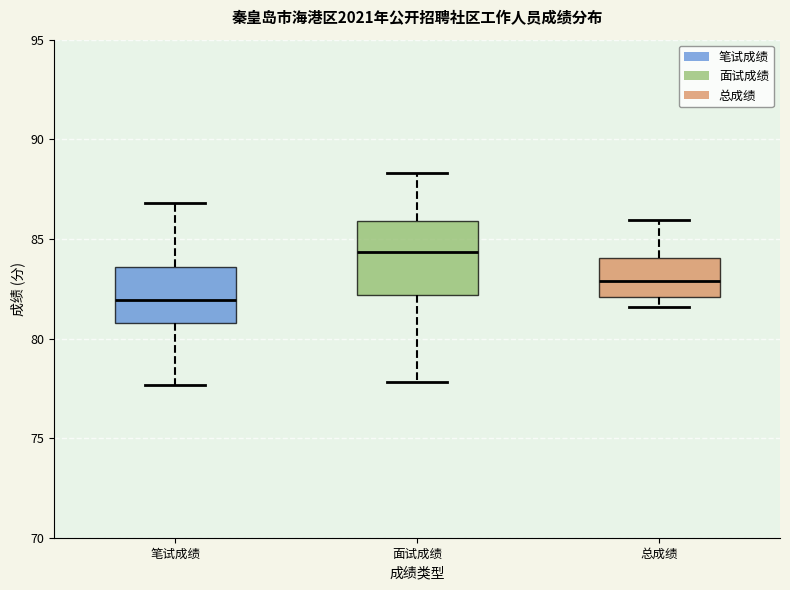

Where does the median line of the box for 面试成绩 sit on the y-axis? The values are not printed on the chart, so give them approximately, as read against the axis.

84.5